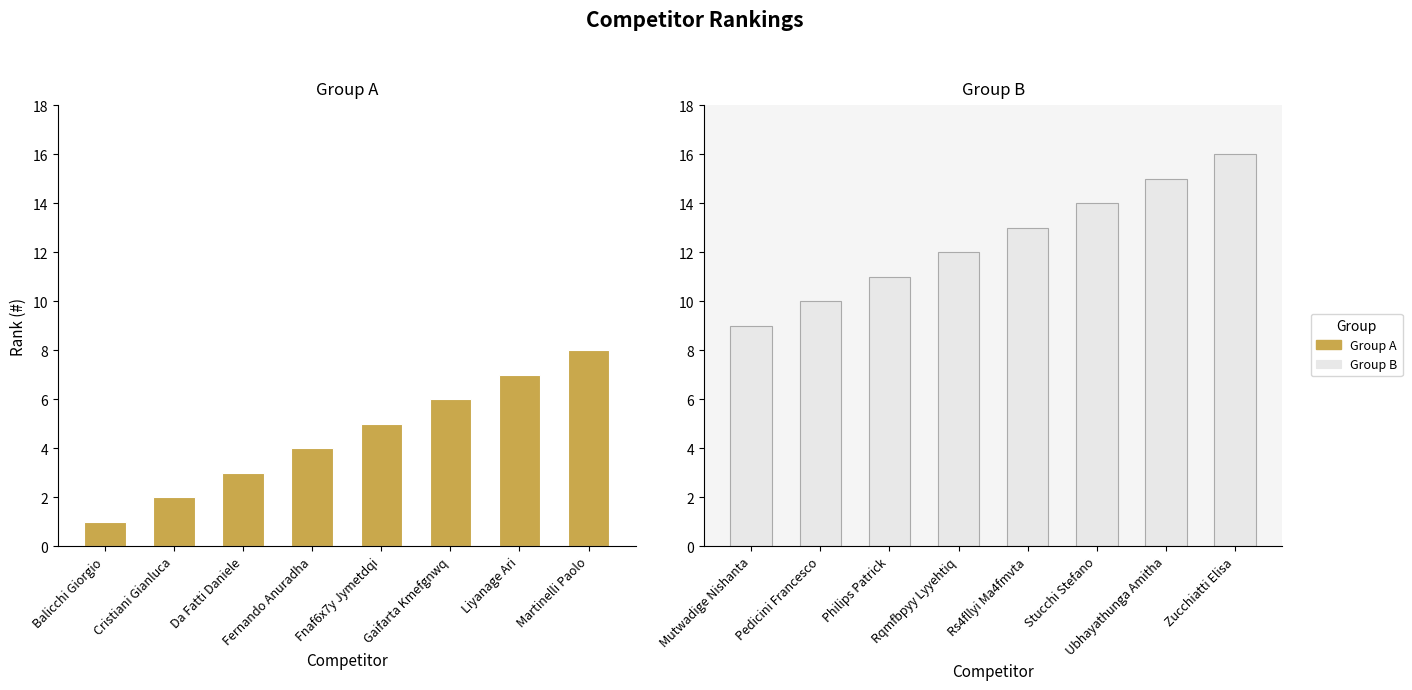

The Group B series shows 24 at Stucchi Stefano. True or false?

False